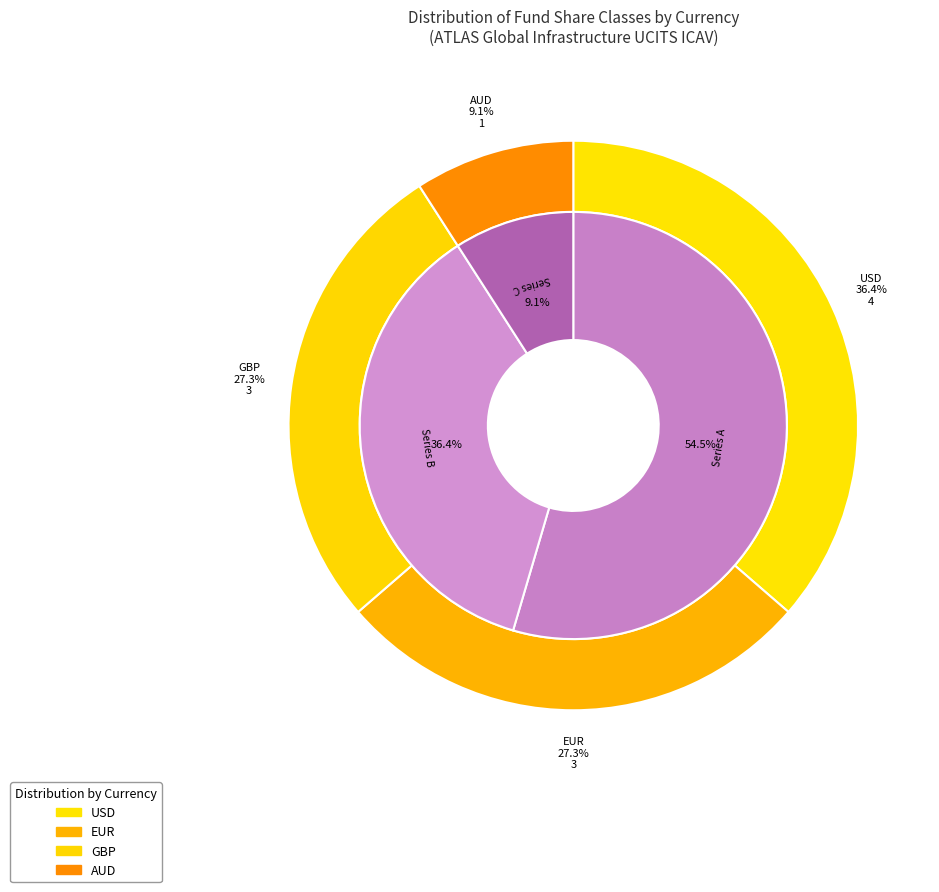

True or false: Series C AUD Hedged (Inc) accounts for 2% of the total.

False